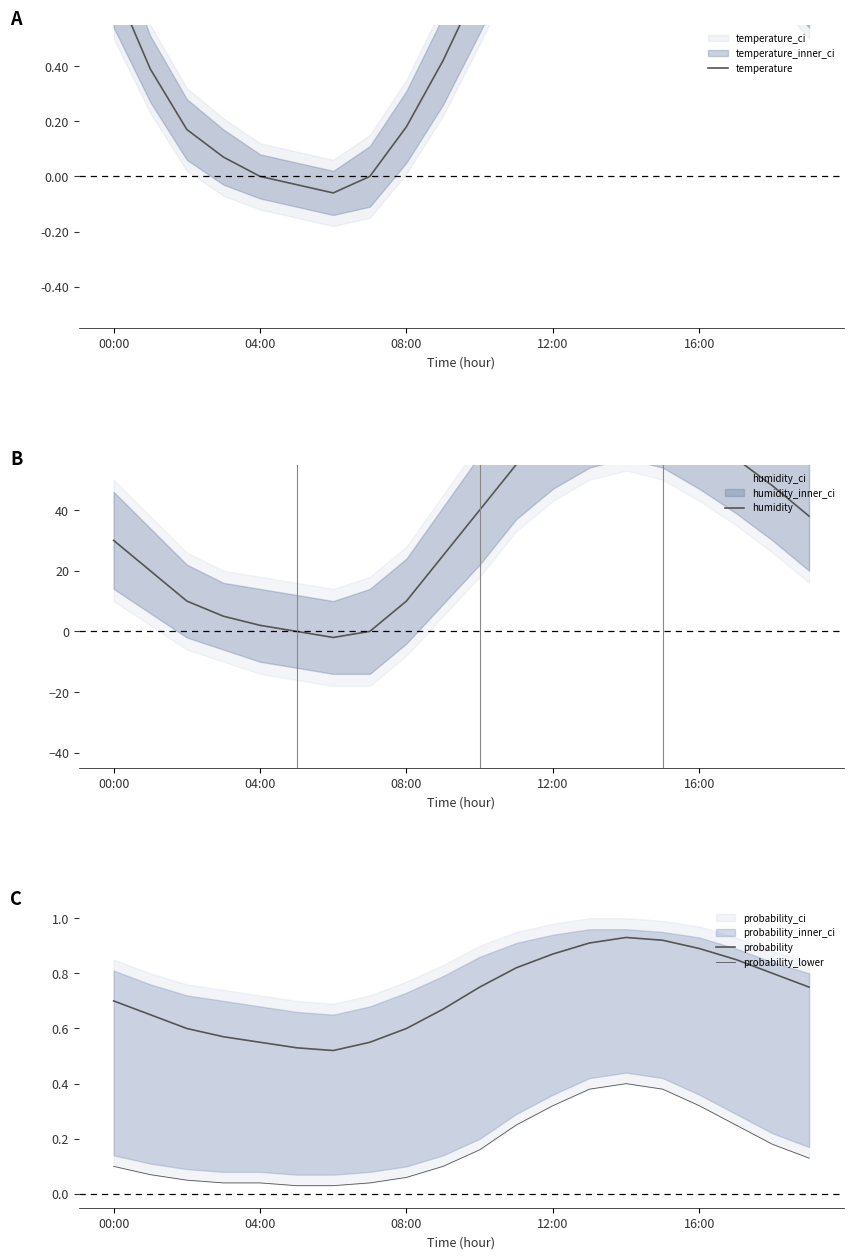

Is the value of humidity at 14 greater than the value of probability_lower at 19?

Yes